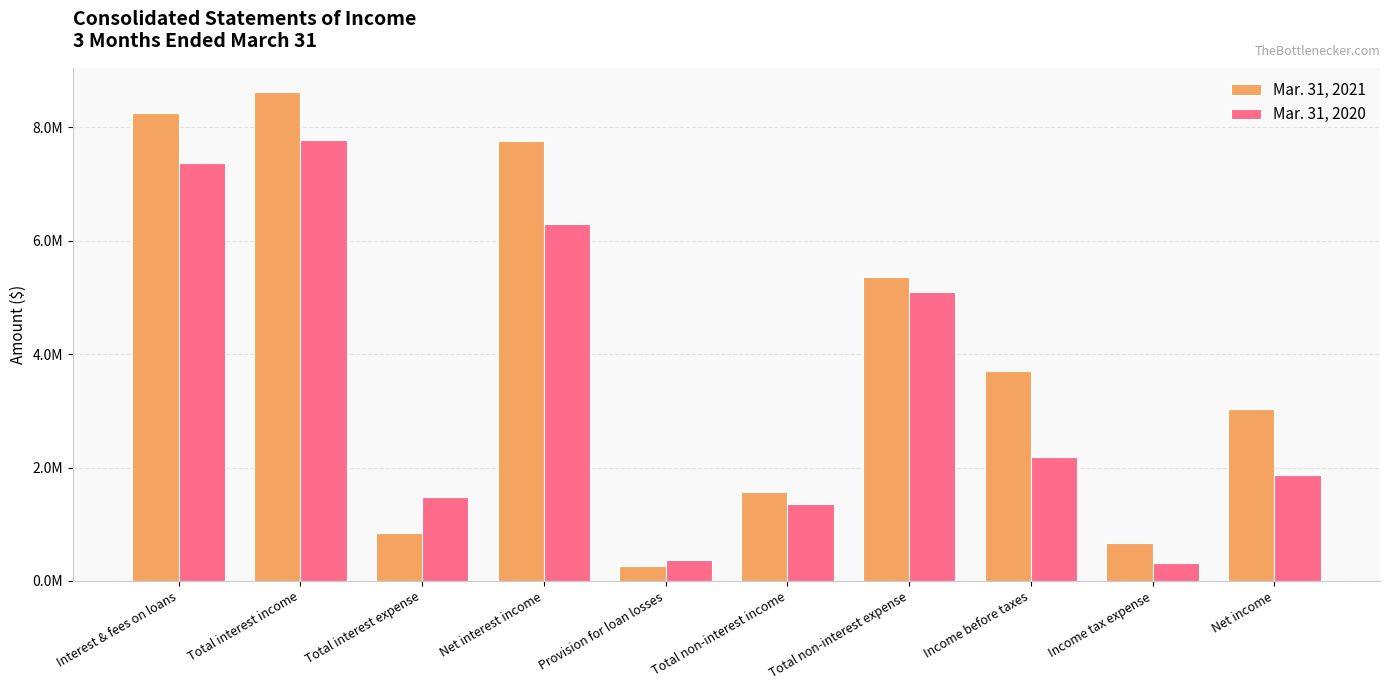

True or false: Mar. 31, 2020 has a value of 6295759 at Net interest income.

True